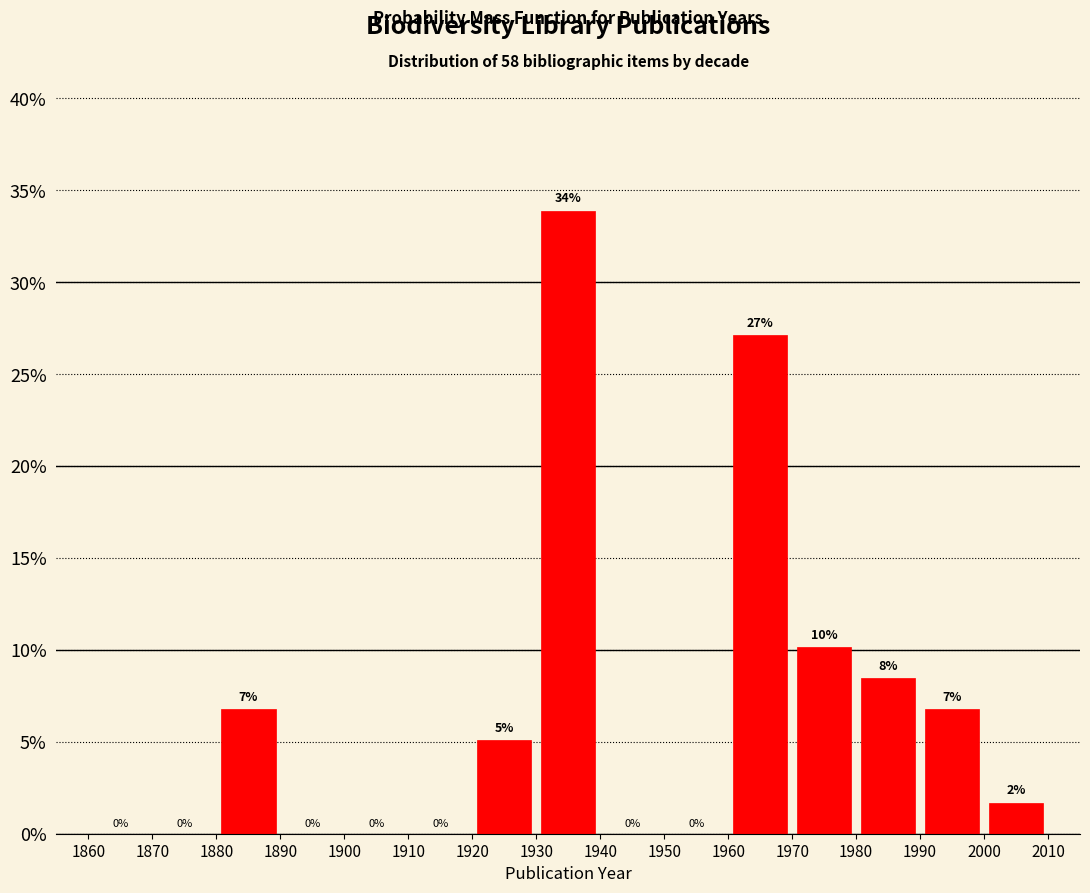

Over which range of the x-axis is the bar tallest?

1930 to 1940